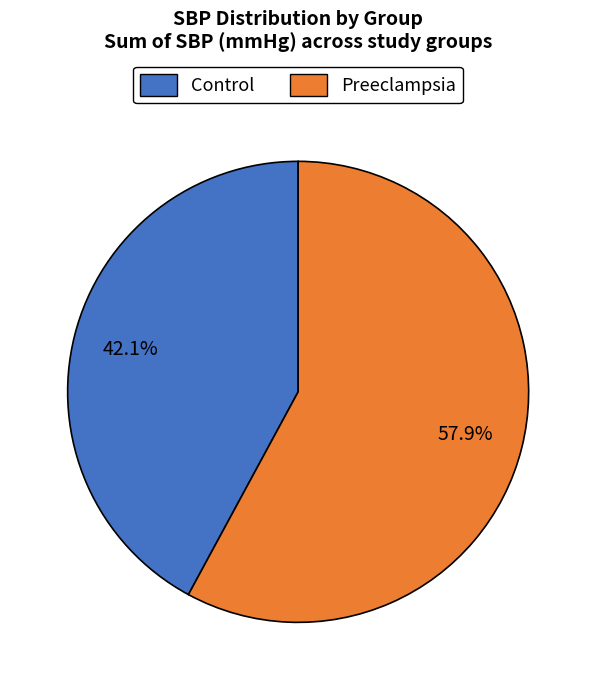

Does any single category account for the majority?

Yes